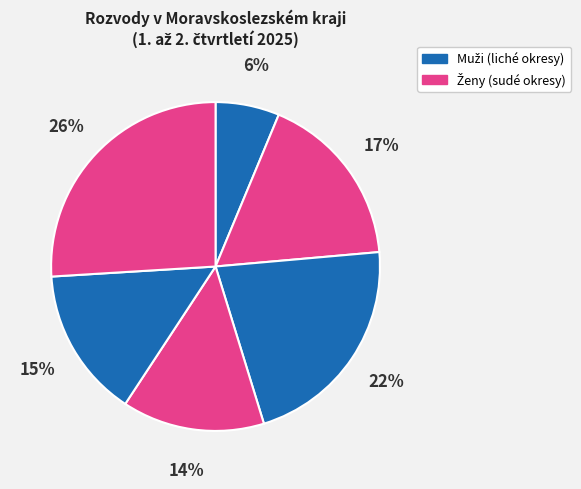

How many slices are in this pie chart?

6